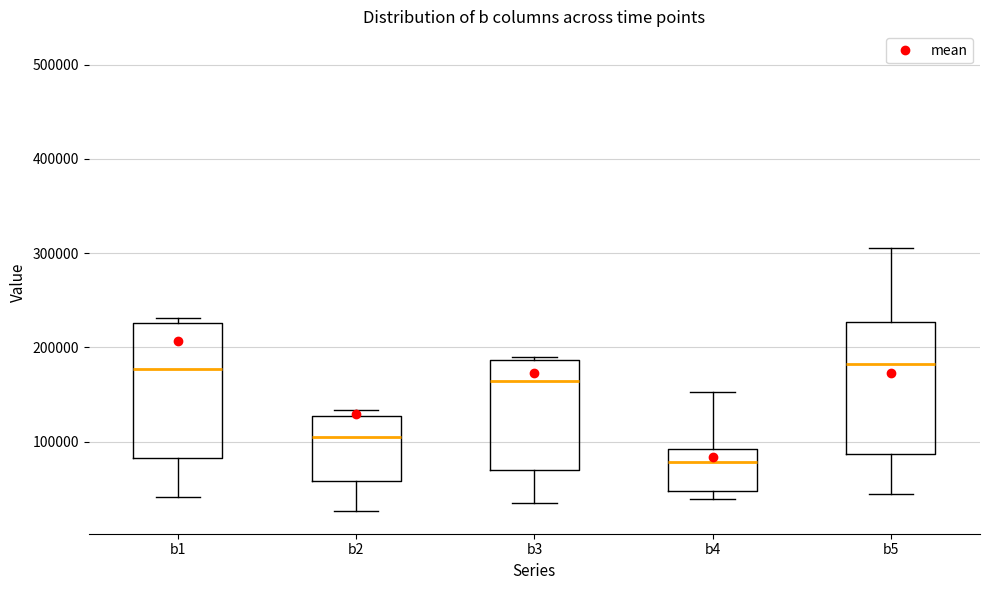

Reading left to right, transcribe this box plot: for each box, give where its median line is, the range the box spans, and where its two whiskers end, as read against the y-axis. The values are not printed on the chart, so give them approximately, as read against the axis.

b1: median 180000, box 80000 to 230000, whiskers 40000 to 230000 (just above the box's upper edge)
b2: median 100000, box 60000 to 130000, whiskers 30000 to 130000 (just above the box's upper edge)
b3: median 160000, box 70000 to 190000, whiskers 40000 to 190000 (just above the box's upper edge)
b4: median 80000, box 50000 to 90000, whiskers 40000 to 150000
b5: median 180000, box 90000 to 230000, whiskers 40000 to 310000